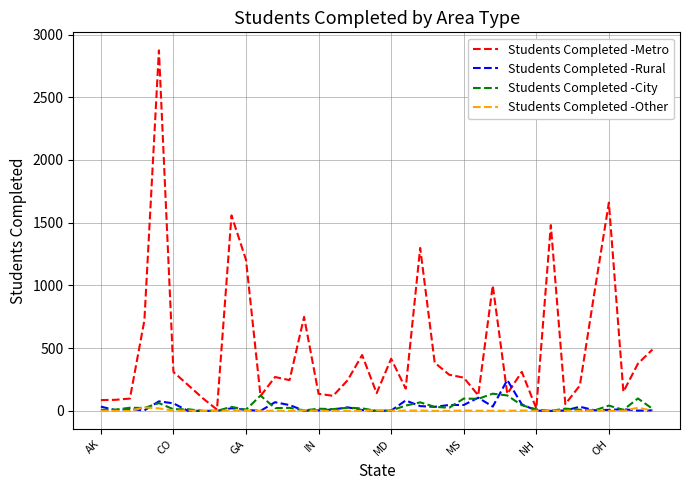

Which series has the largest range (max minus min)?

Students Completed -Metro